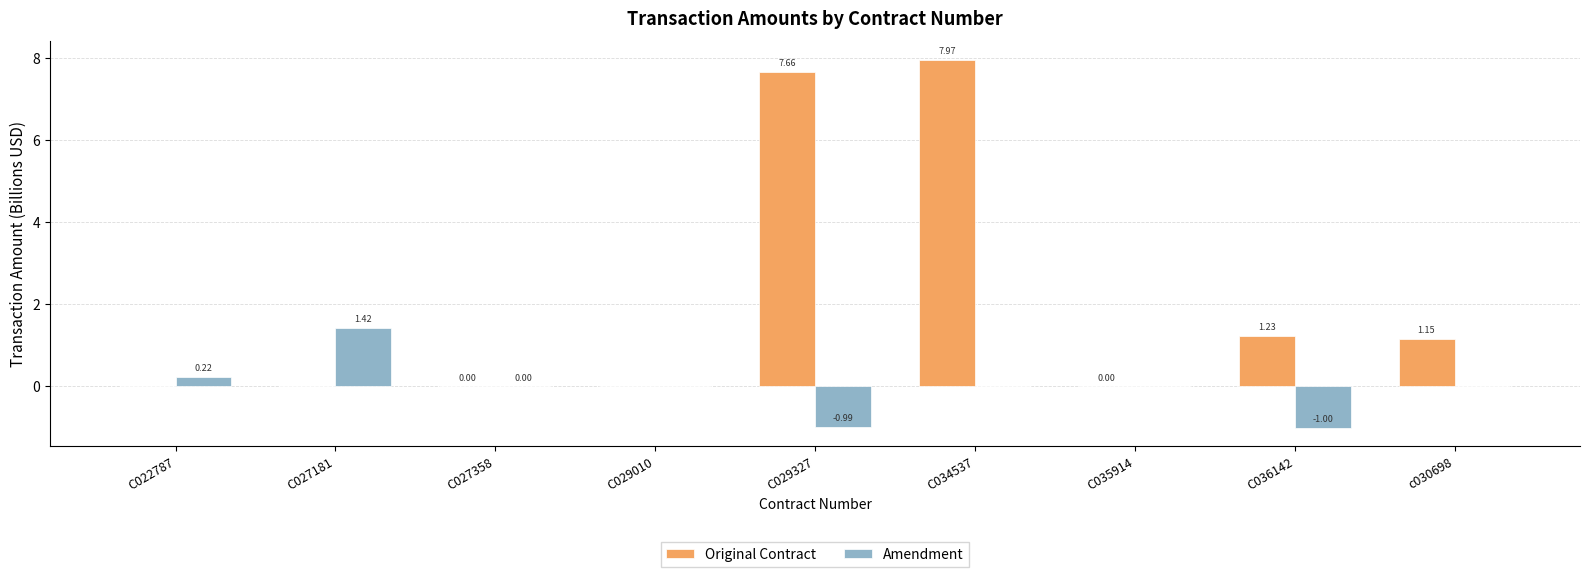

What is the total value across all series at C034537?

8.0